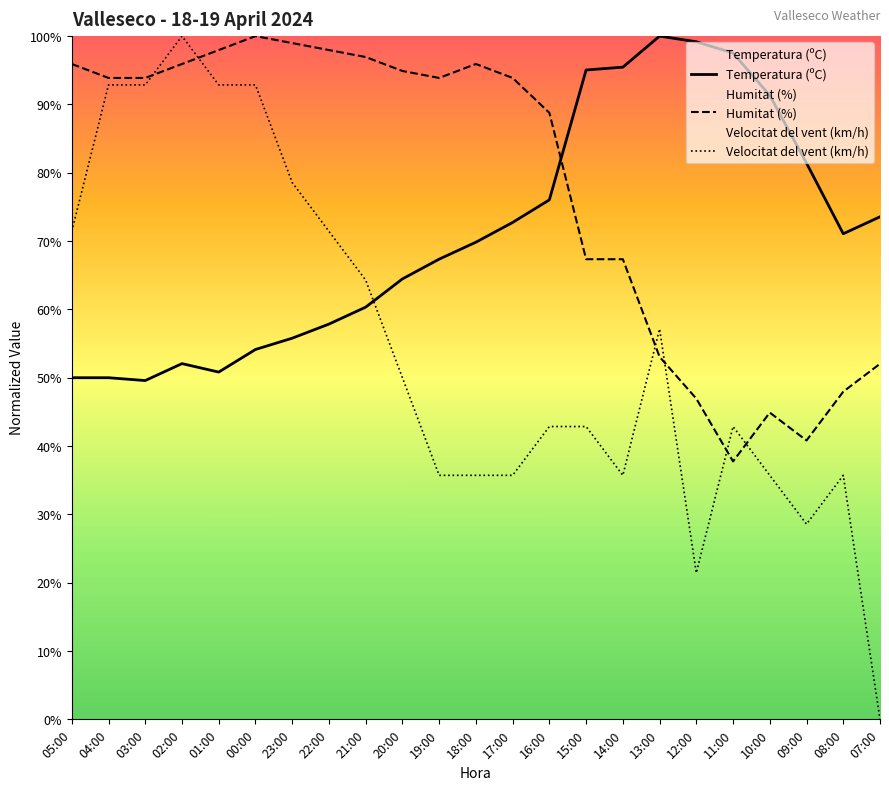

How many interior local peaks does the Velocitat del vent (km/h) series have?

4